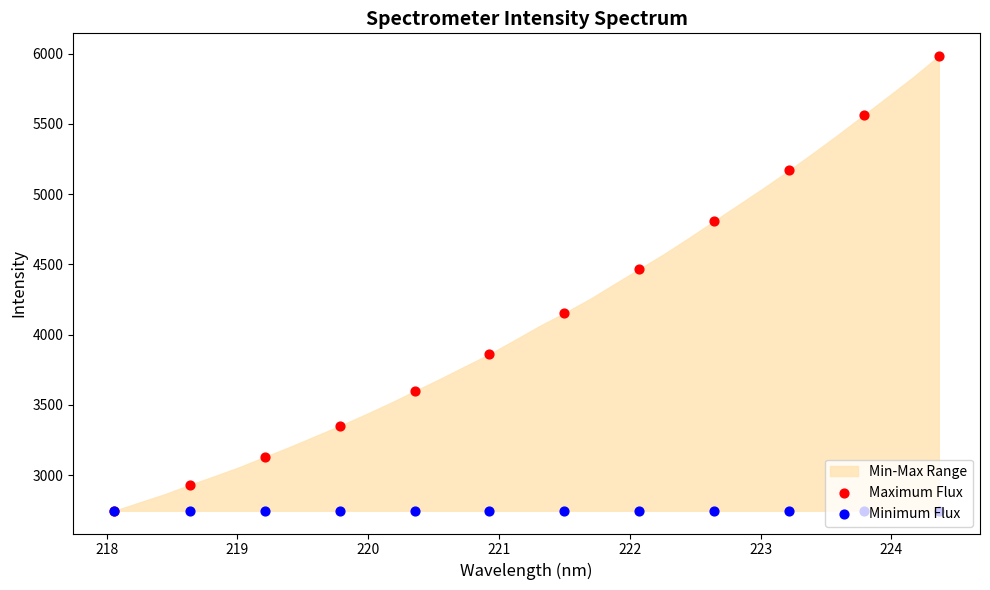

Which series has the largest total across all categories?

Maximum Flux